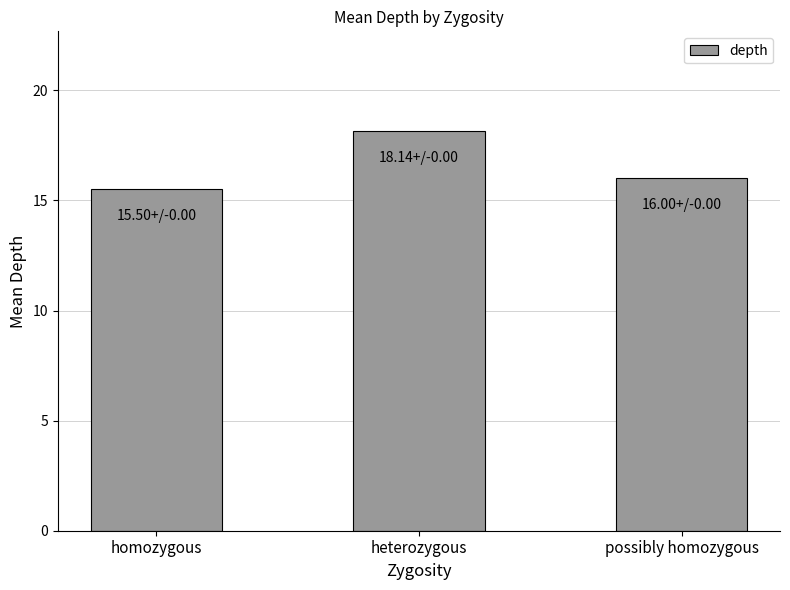

What is the value of the 2nd bar from the left?

18.1